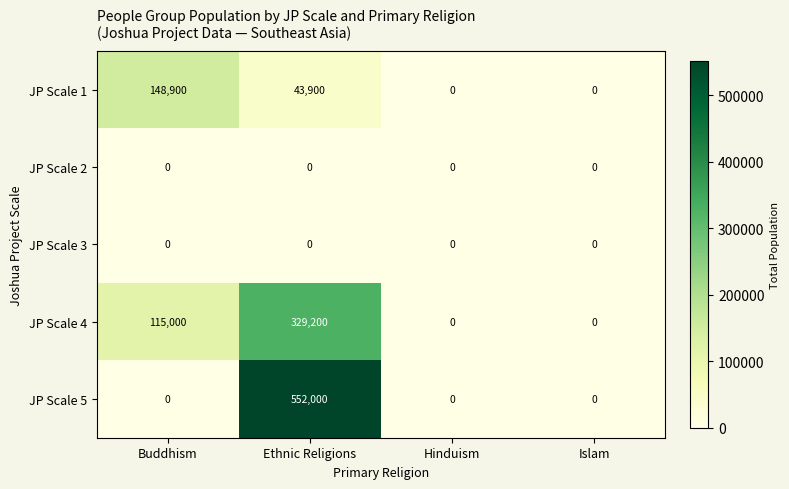

Reading left to right, transcribe all the data shown in this chart.

JP Scale 1: Buddhism=148900	Ethnic Religions=43900	Hinduism=0	Islam=0
JP Scale 2: Buddhism=0	Ethnic Religions=0	Hinduism=0	Islam=0
JP Scale 3: Buddhism=0	Ethnic Religions=0	Hinduism=0	Islam=0
JP Scale 4: Buddhism=115000	Ethnic Religions=329200	Hinduism=0	Islam=0
JP Scale 5: Buddhism=0	Ethnic Religions=552000	Hinduism=0	Islam=0